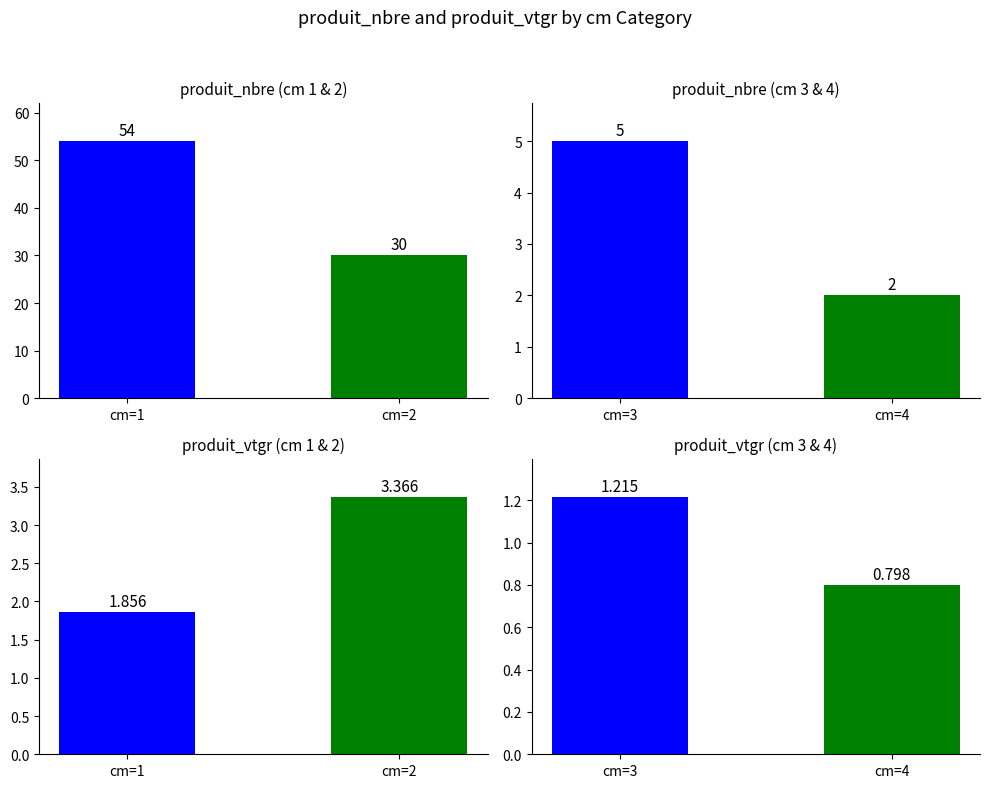

What is the sum of all produit_nbre (cm 3 & 4) values?

7.0